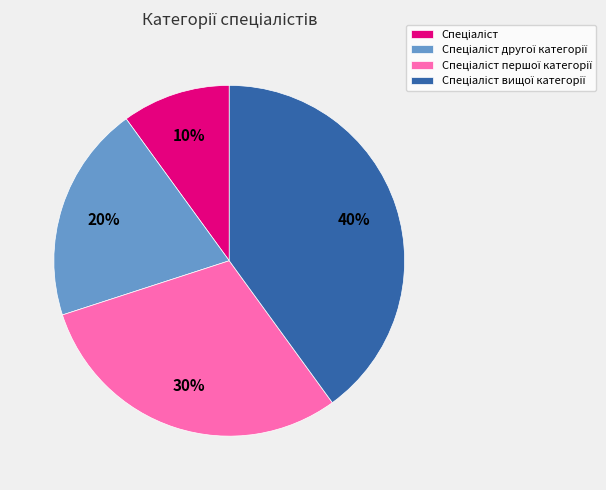

Is there a majority slice in this chart?

No